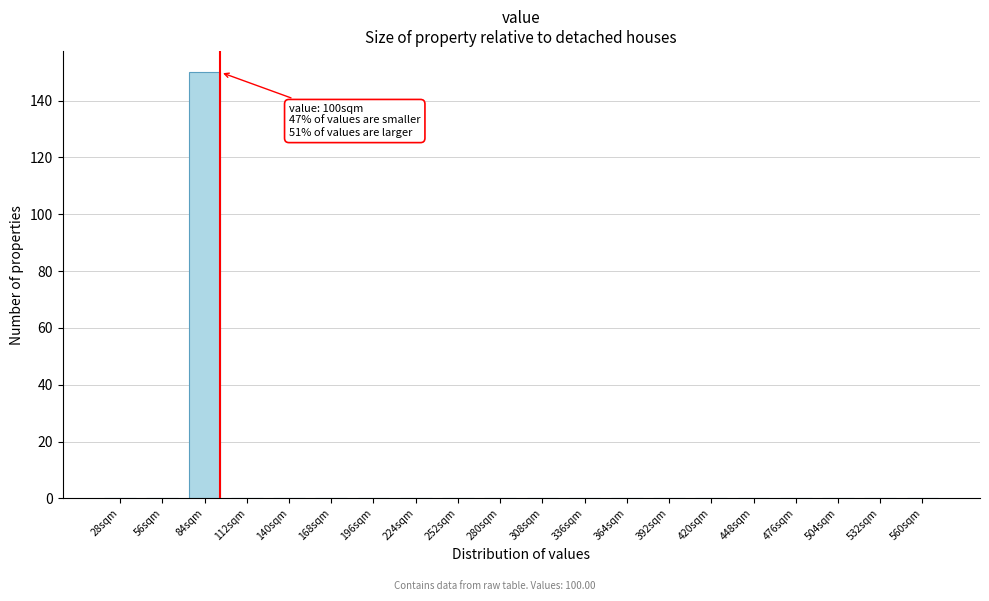

Reading left to right, what are all the values shown in this chart?

28sqm=0	56sqm=0	84sqm=150	112sqm=0	140sqm=0	168sqm=0	196sqm=0	224sqm=0	252sqm=0	280sqm=0	308sqm=0	336sqm=0	364sqm=0	392sqm=0	420sqm=0	448sqm=0	476sqm=0	504sqm=0	532sqm=0	560sqm=0